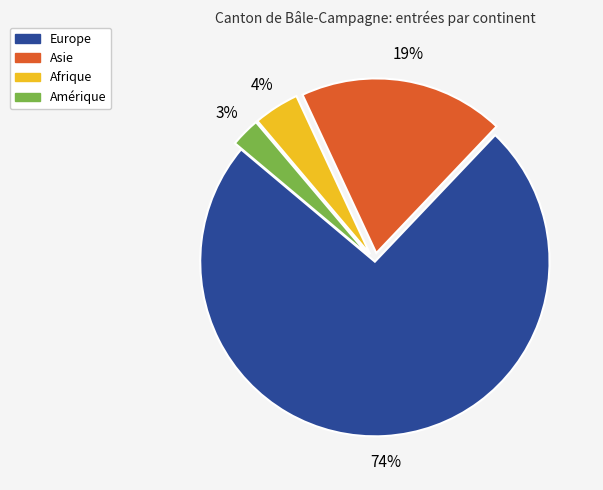

The Afrique slice represents 4% of the pie. True or false?

True